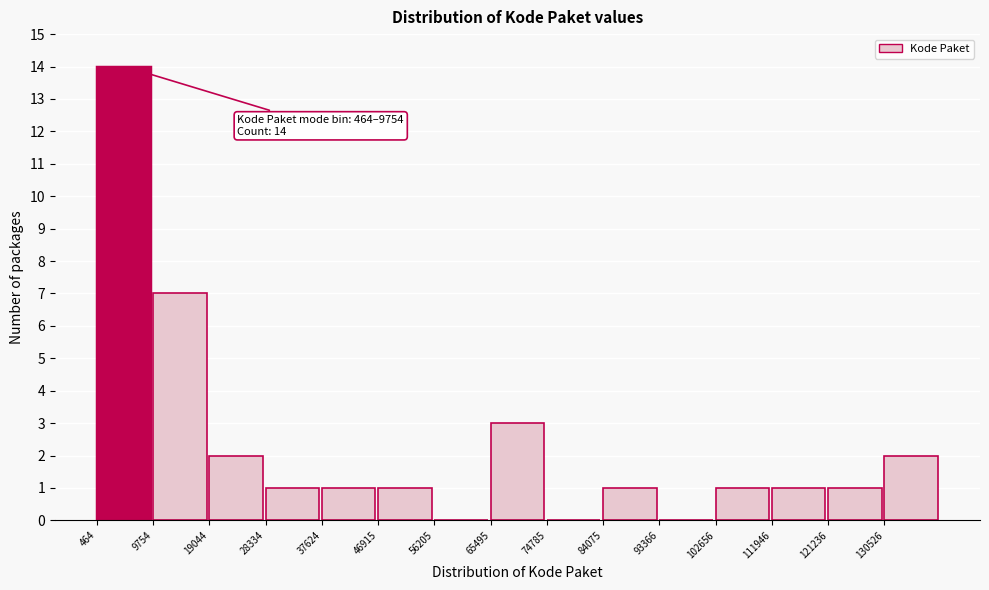

Over which range of the x-axis is the bar tallest?

0 to 10000